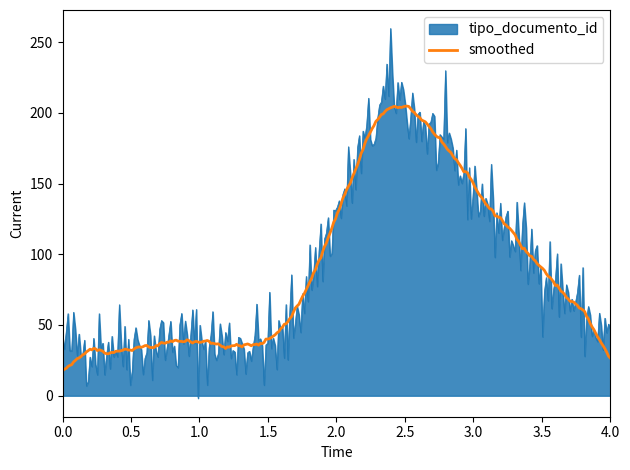

What is the greatest value displayed?

259.6